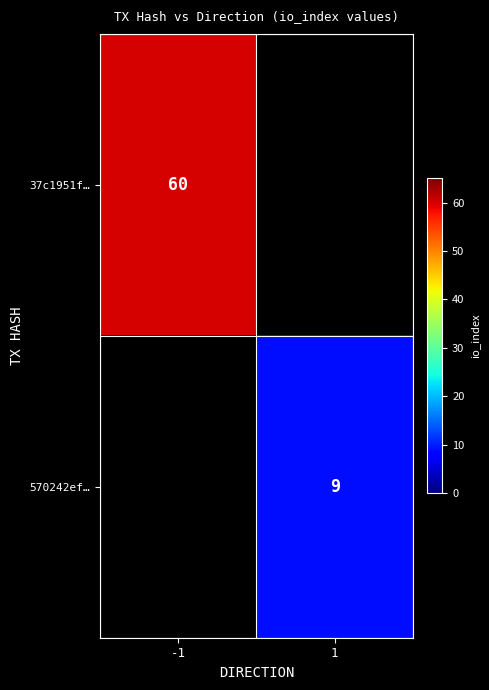

The 37c1951f… series shows 35 at -1. True or false?

False